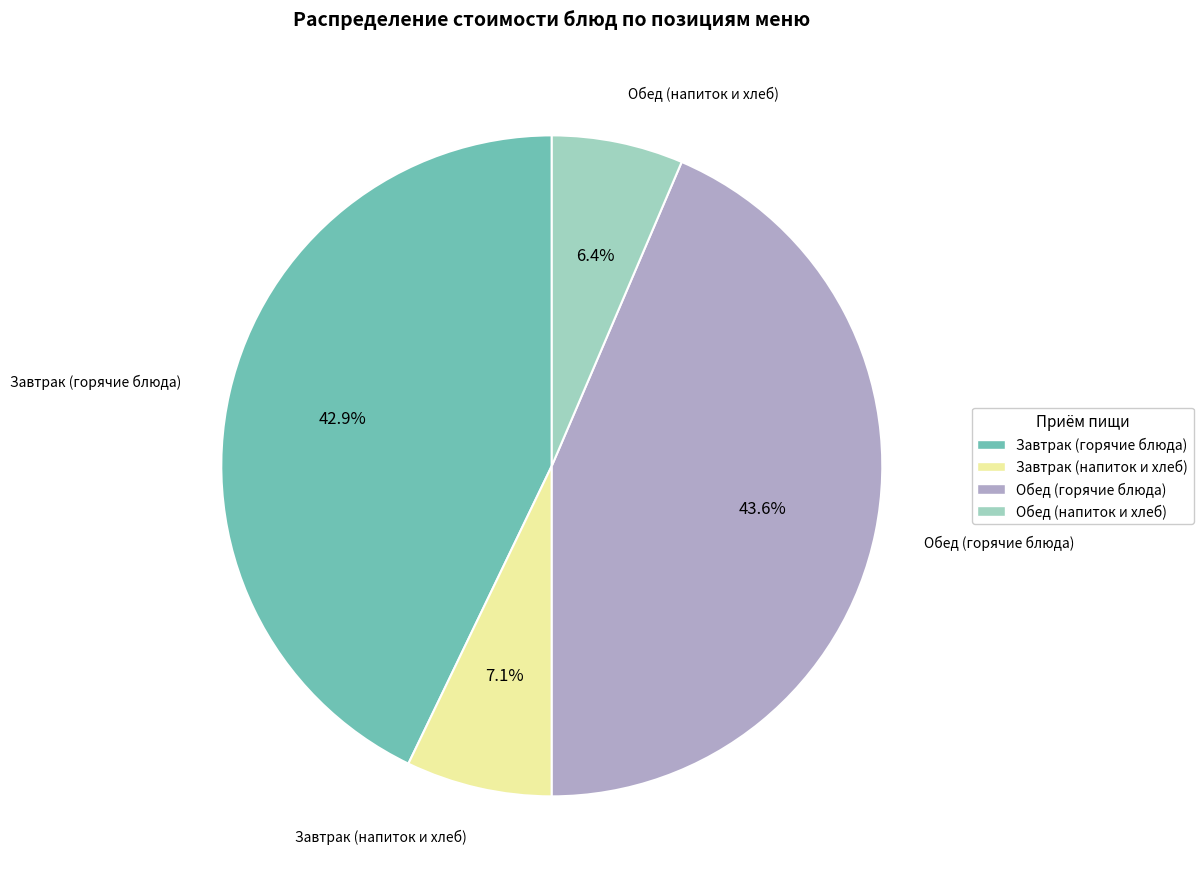

How many slices are in this pie chart?

4